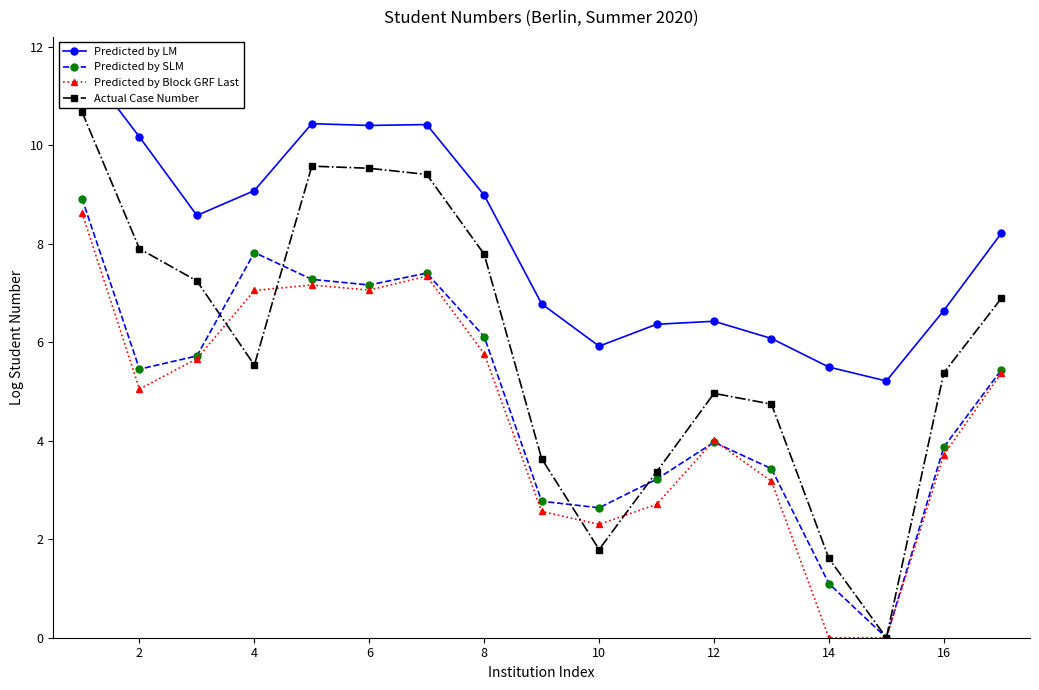

What are all the series names shown in the legend?

Predicted by LM, Predicted by SLM, Predicted by Block GRF Last, Actual Case Number